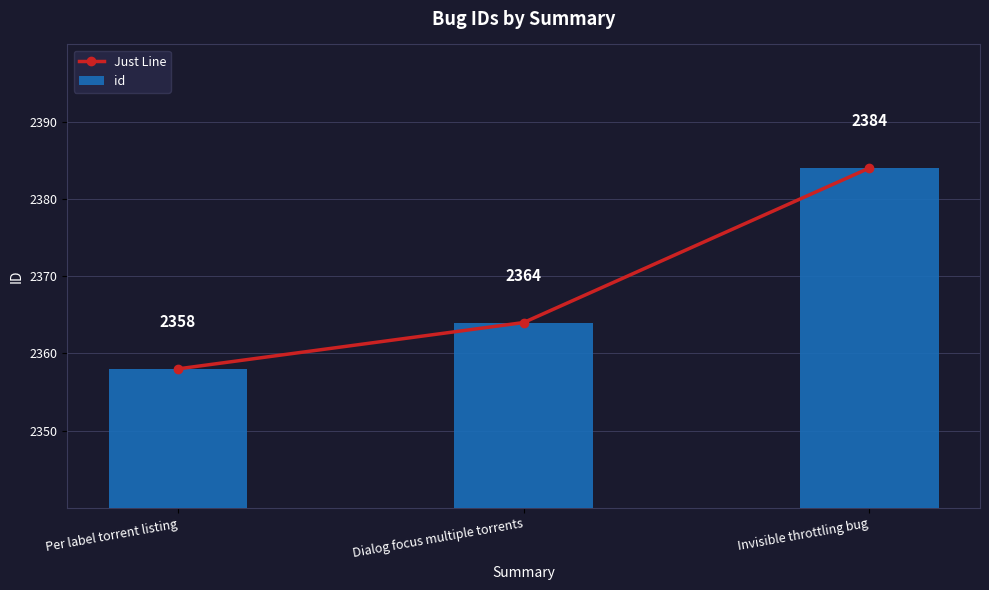

Rank the series at Invisible throttling bug from highest to lowest value.

Just Line, id